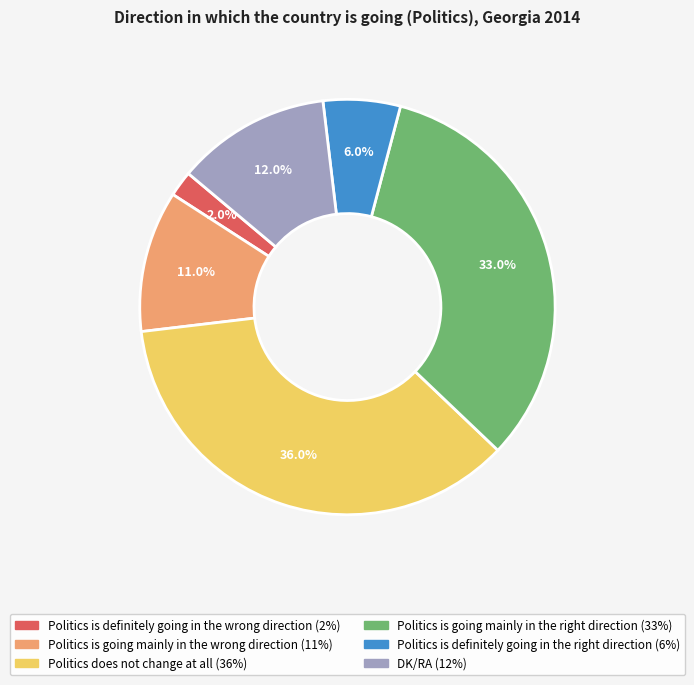

Which slice is the smallest?

Politics is definitely going in the wrong direction